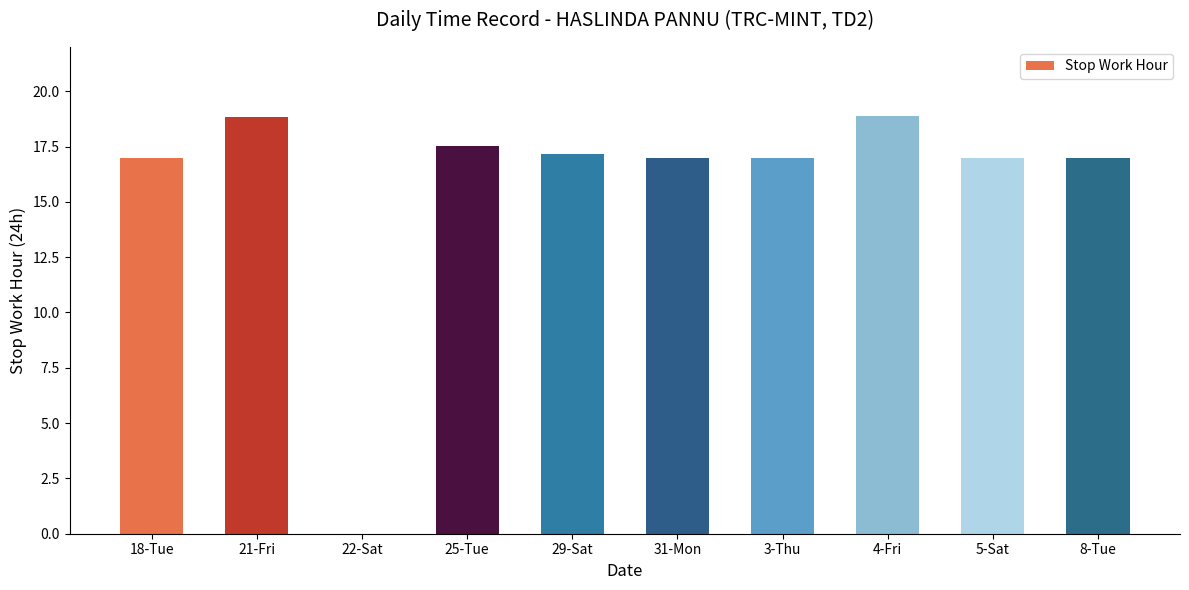

What is the maximum value shown in the chart?

18.9